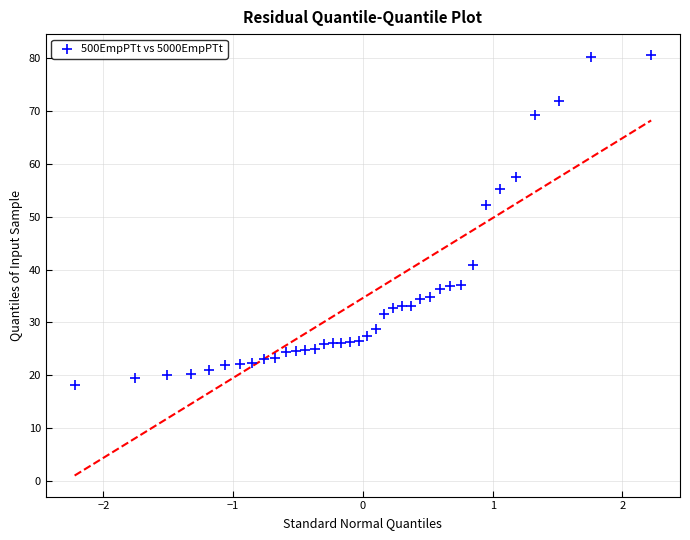

What is the range of Y values (max minus min)?

62.5